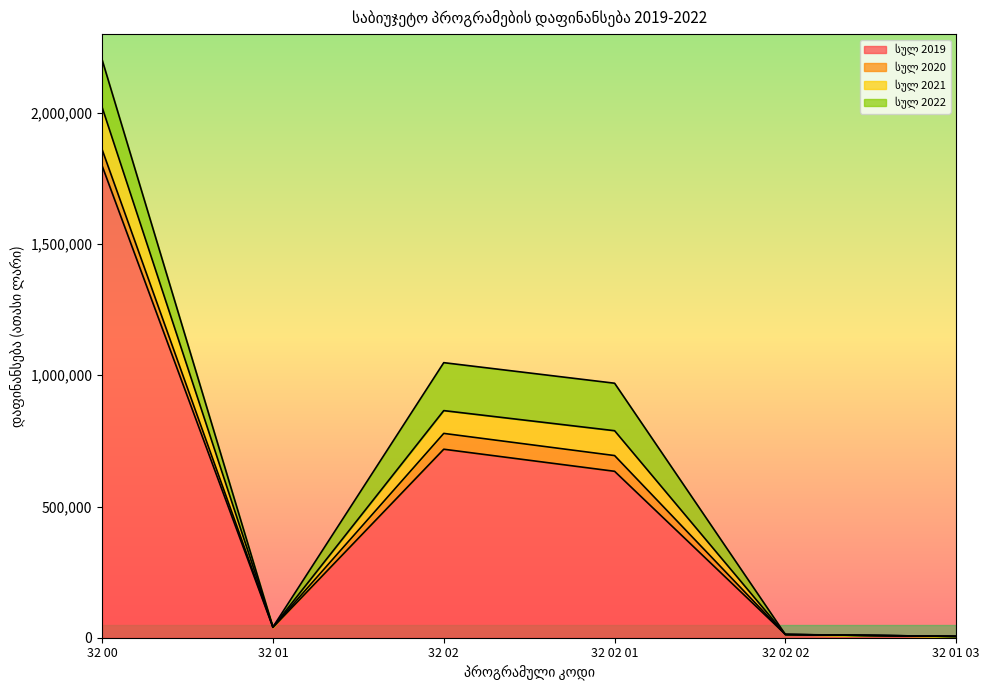

What is the approximate value of სულ 2021 at 32 00?

2021388